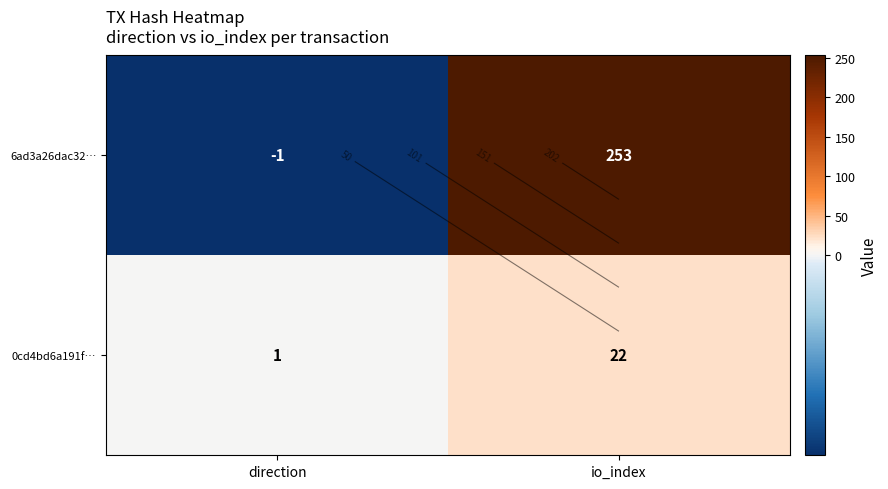

Which category has the lowest value in the 0cd4bd6a191f… series?

direction